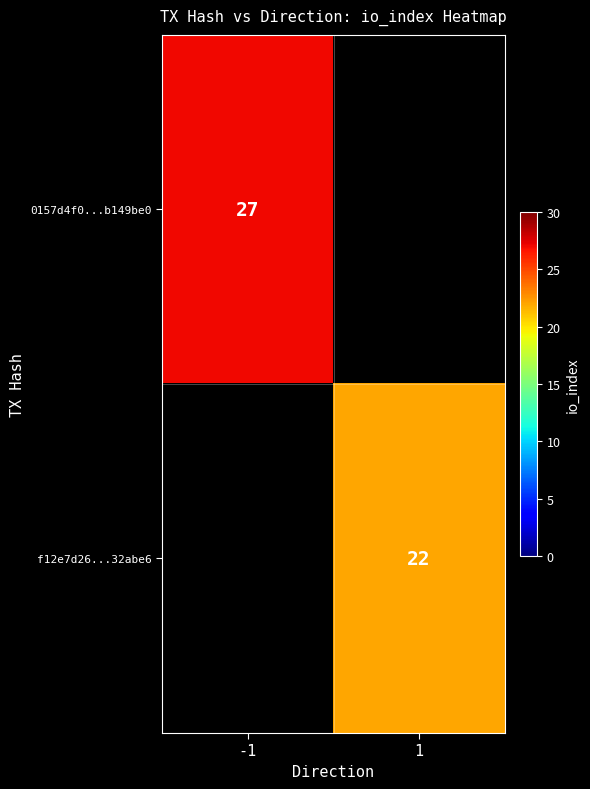

The 0157d4f0...b149be0 series shows 27 at -1. True or false?

True